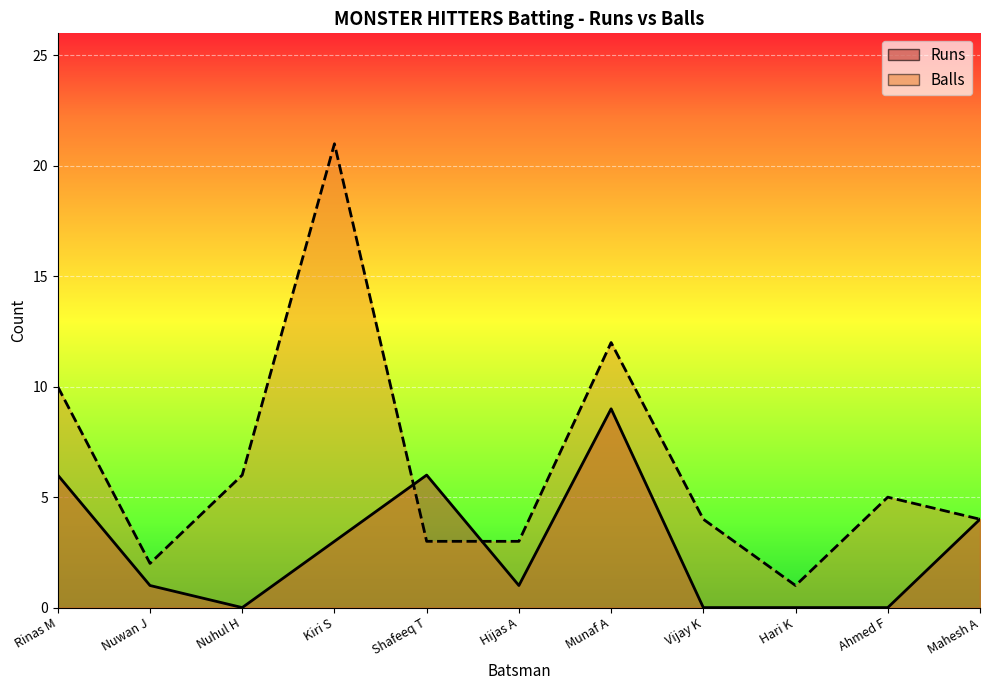

What is the label of the 5th point from the right?

Munaf A